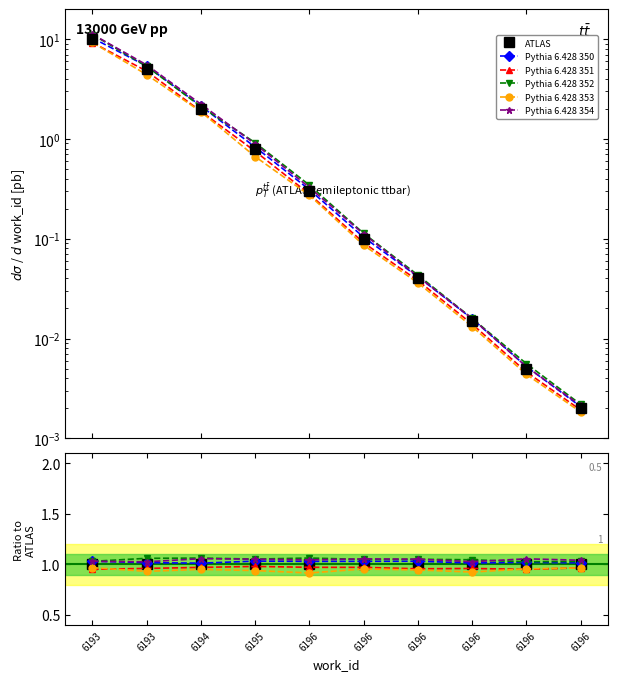

Reading left to right, extract all data points from this chart.

ATLAS: 6193=1.0	6193=1.0	6194=1.0	6195=1.0	6196=1.0	6196=1.0	6196=1.0	6196=1.0	6196=1.0	6196=1.0
Pythia 6.428 350: 6193=1.0	6193=1.0	6194=1.0	6195=1.0	6196=1.0	6196=1.0	6196=1.0	6196=1.0	6196=1.0	6196=1.0
Pythia 6.428 351: 6193=1.0	6193=1.0	6194=1.0	6195=1.0	6196=1.0	6196=1.0	6196=1.0	6196=1.0	6196=1.0	6196=1.0
Pythia 6.428 352: 6193=1.0	6193=1.1	6194=1.1	6195=1.1	6196=1.1	6196=1.0	6196=1.1	6196=1.0	6196=1.0	6196=1.0
Pythia 6.428 353: 6193=1.0	6193=0.9	6194=1.0	6195=0.9	6196=0.9	6196=1.0	6196=0.9	6196=0.9	6196=1.0	6196=1.0
Pythia 6.428 354: 6193=1.0	6193=1.0	6194=1.1	6195=1.1	6196=1.0	6196=1.1	6196=1.1	6196=1.0	6196=1.1	6196=1.0